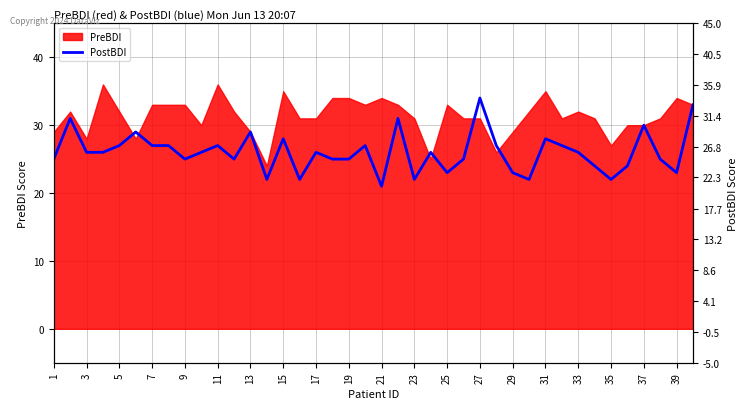

Does the chart display data point markers on the line(s)?

No